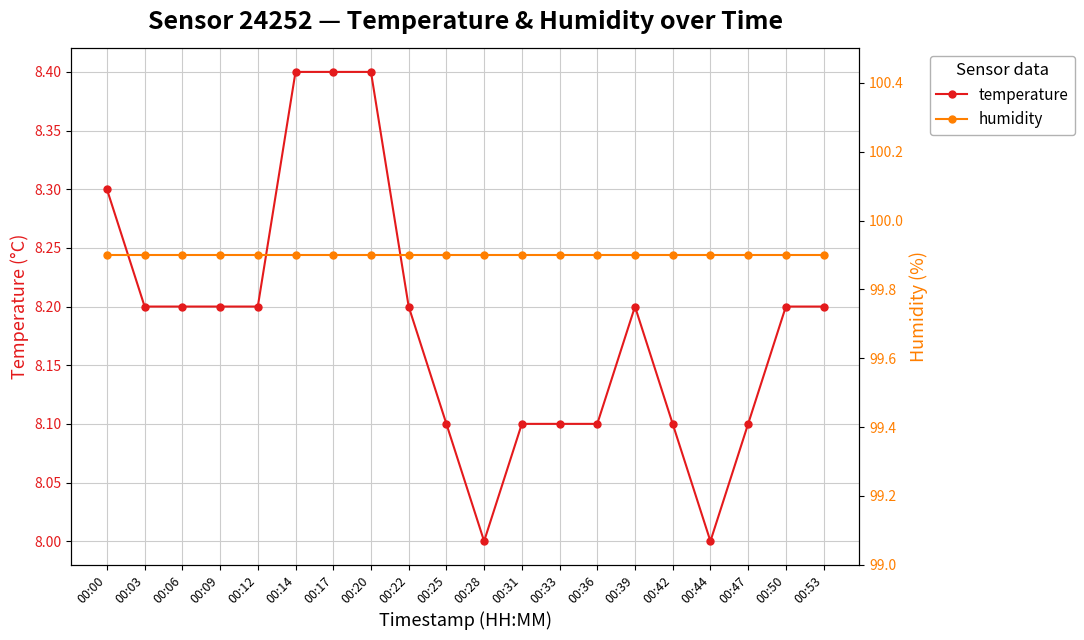

What is the value of the temperature point at the 13th from the left?

8.1